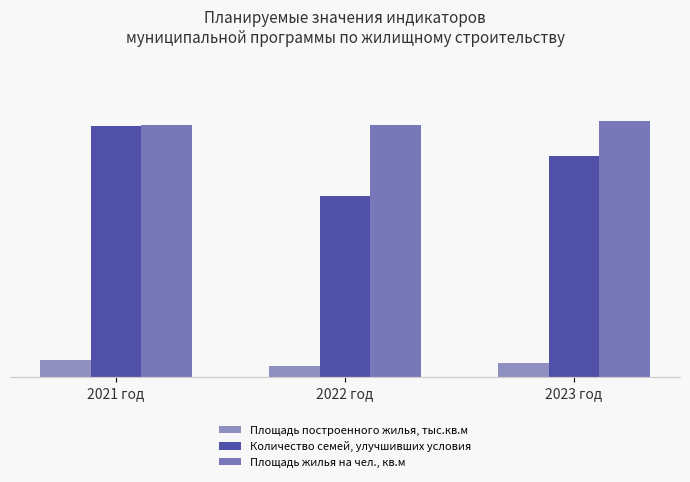

What is the greatest value displayed?

25.5